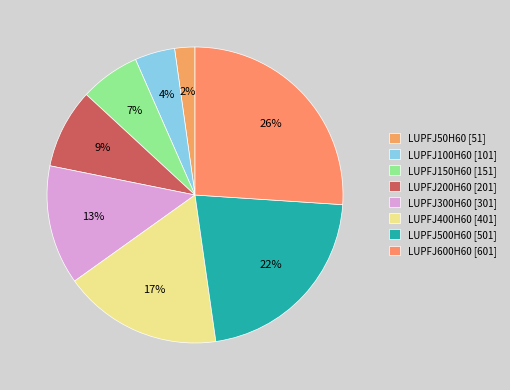

True or false: LUPFJ150H60 accounts for 7% of the total.

True